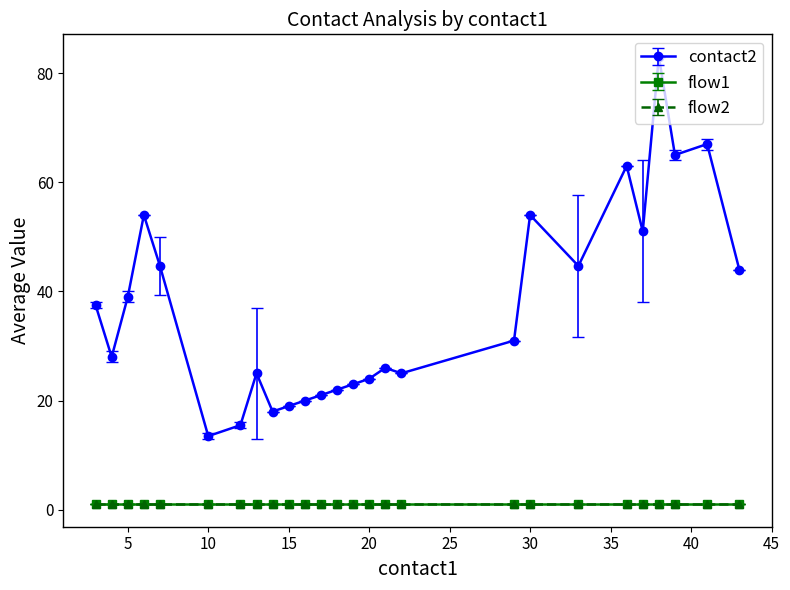

Does the chart have visible grid lines?

No